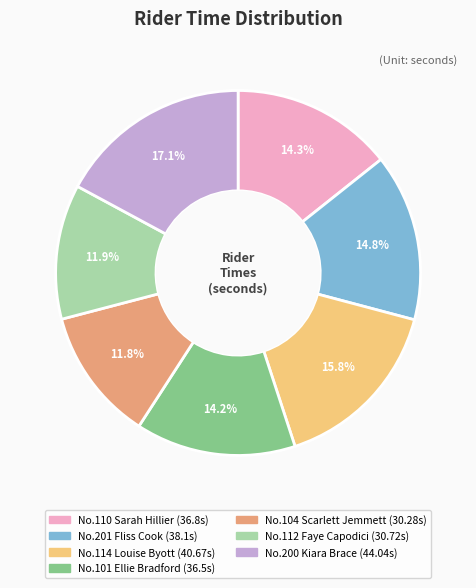

Does any single category account for the majority?

No